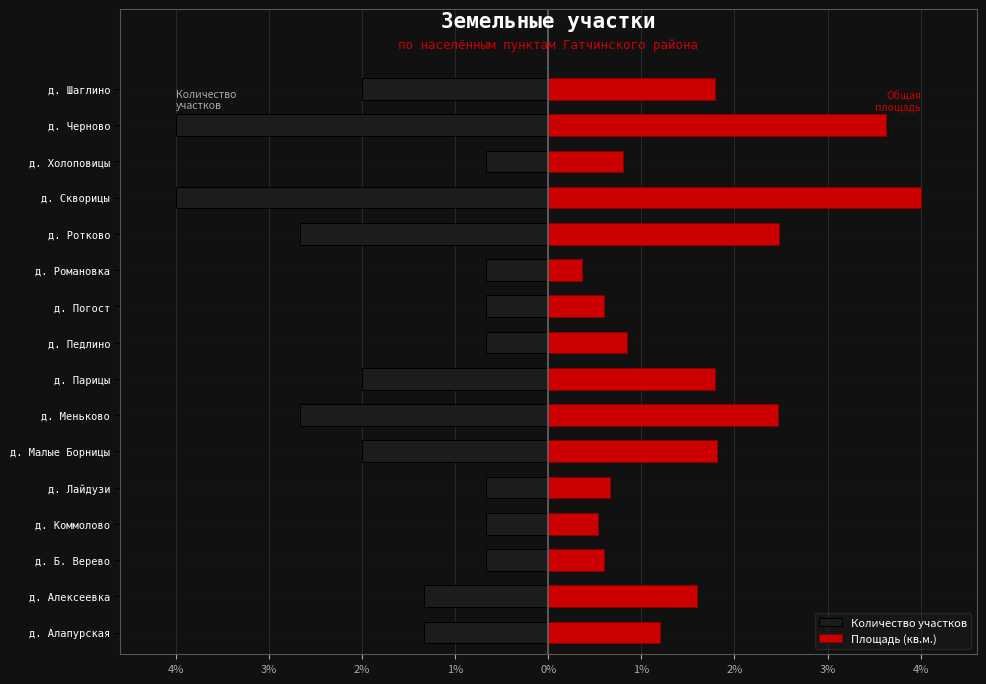

What is the maximum value for Количество участков?

-0.7